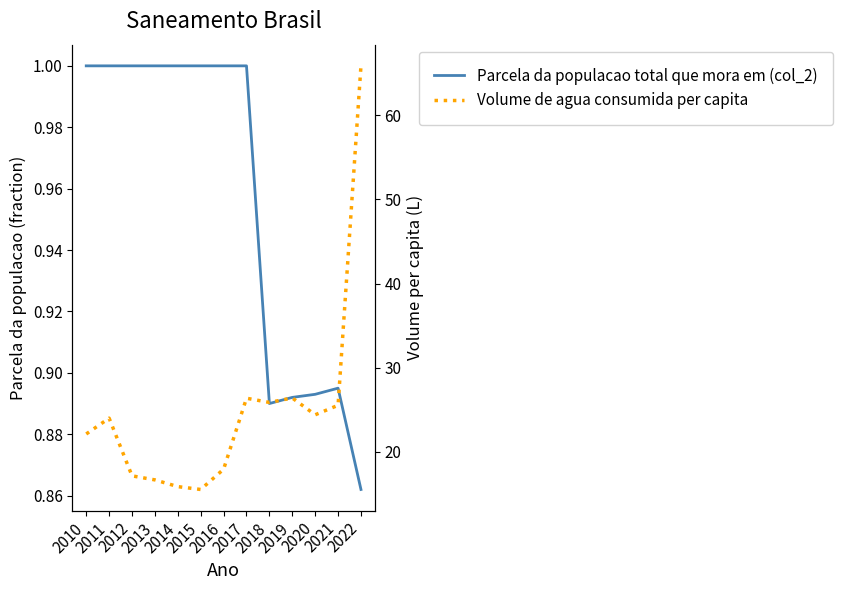

Count the Parcela da populacao total que mora em (col_2) values in the range 0 to 1.

13